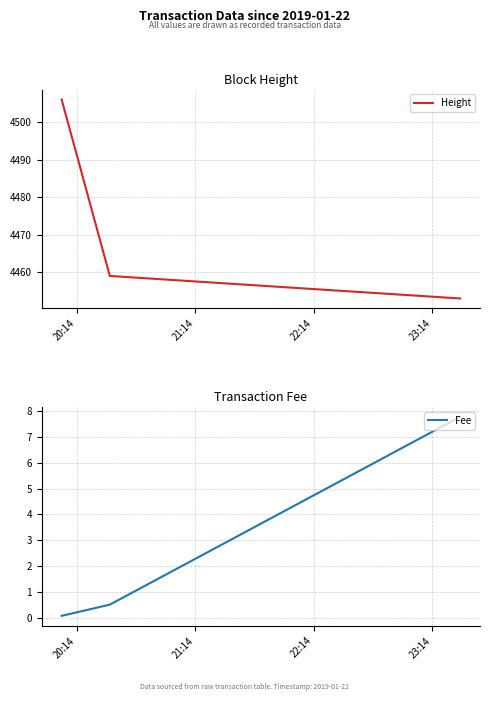

Which series has the largest range (max minus min)?

Height